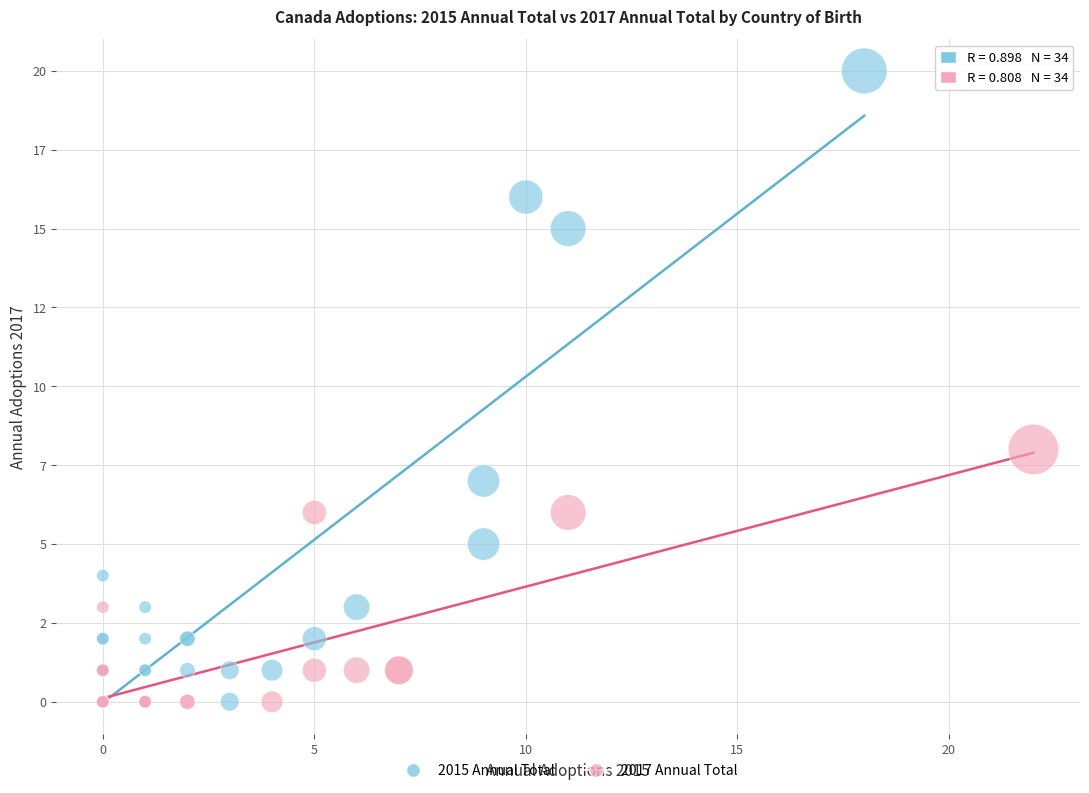

What are all the series names shown in the legend?

2015 Annual Total, 2017 Annual Total